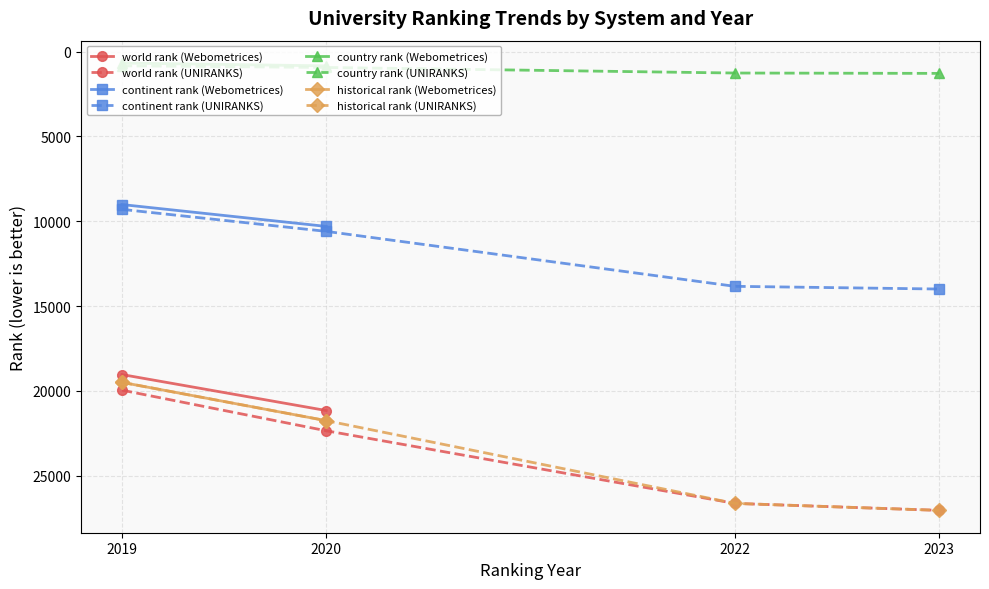

True or false: continent rank has a value of 9296.0 at UNIRANKS 2019.

True